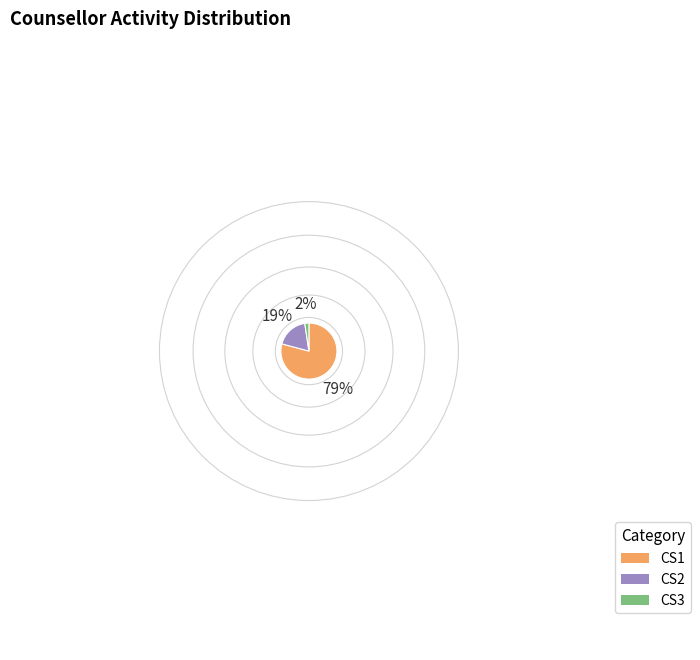

Rank the categories by value from lowest to highest.

CS3, CS2, CS1